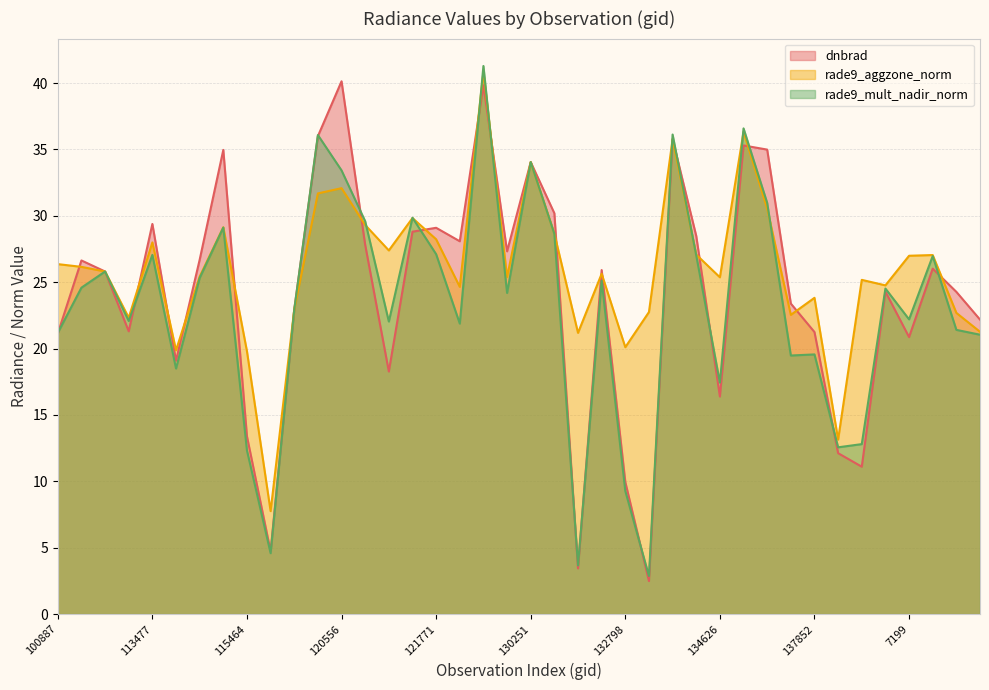

The value of dnbrad at 115226 is 49.4. True or false?

False